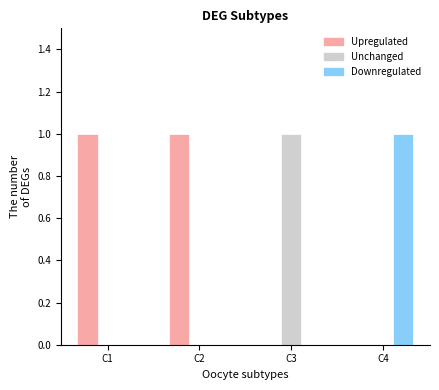

Are the bars grouped side by side (vs. stacked)?

Yes